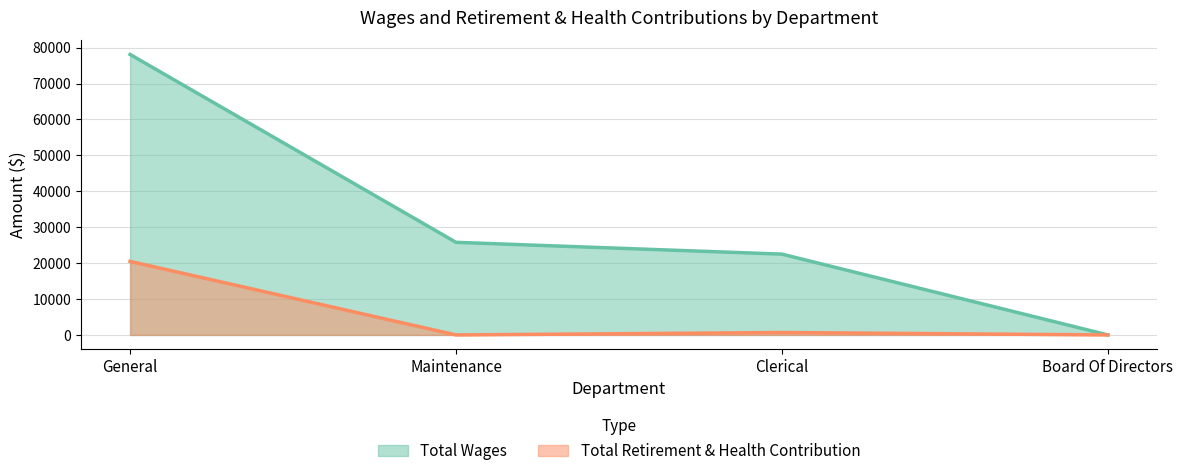

At Maintenance, list the series in order from smallest to largest.

Total Retirement & Health Contribution, Total Wages